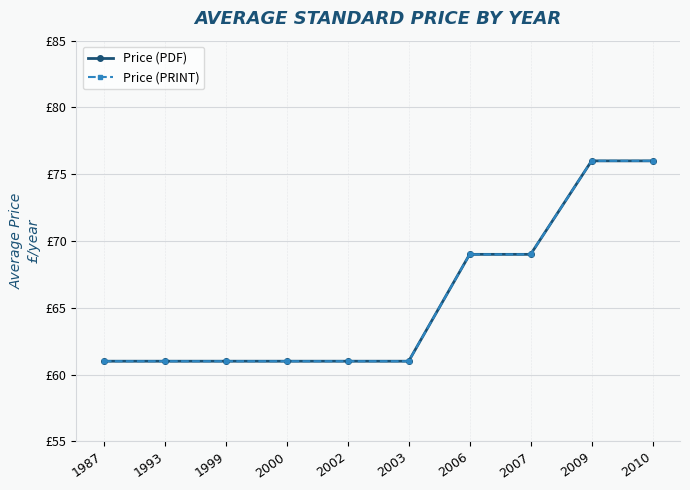

Is this an area chart (filled region under the line)?

No